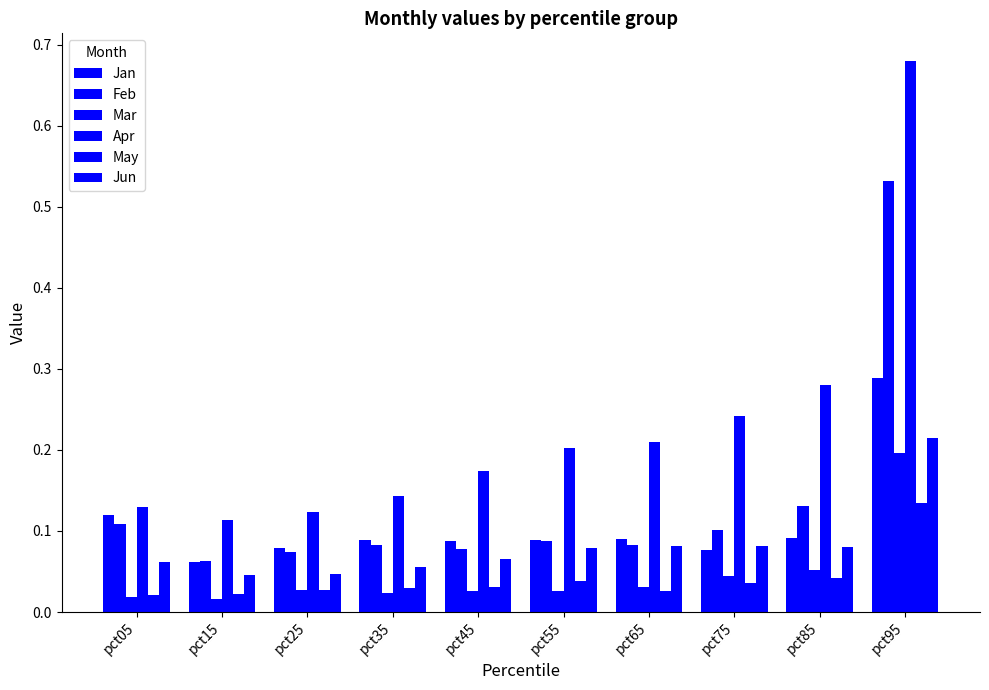

How many series are shown in this chart?

6